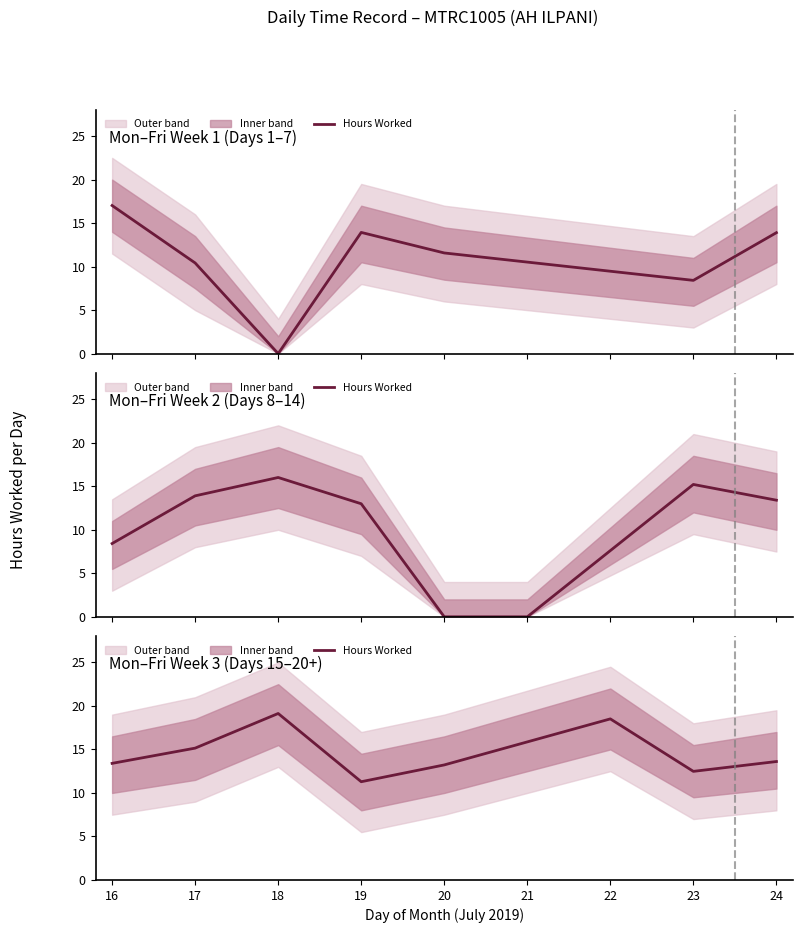

What is the maximum value shown in the chart?

19.1